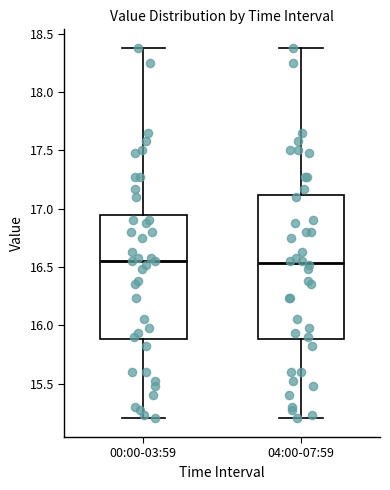

Reading left to right, transcribe this box plot: for each box, give where its median line is, the range the box spans, and where its two whiskers end, as read against the y-axis. The values are not printed on the chart, so give them approximately, as read against the axis.

00:00-03:59: median 16.55, box 15.90 to 16.95, whiskers 15.20 to 18.40
04:00-07:59: median 16.55, box 15.90 to 17.10, whiskers 15.20 to 18.40